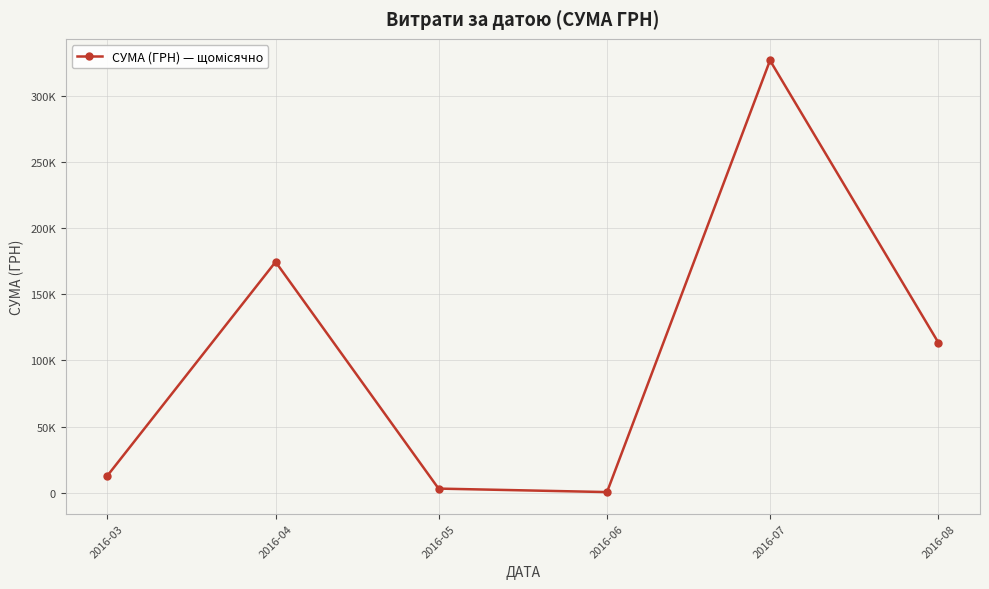

Does the chart have visible grid lines?

Yes